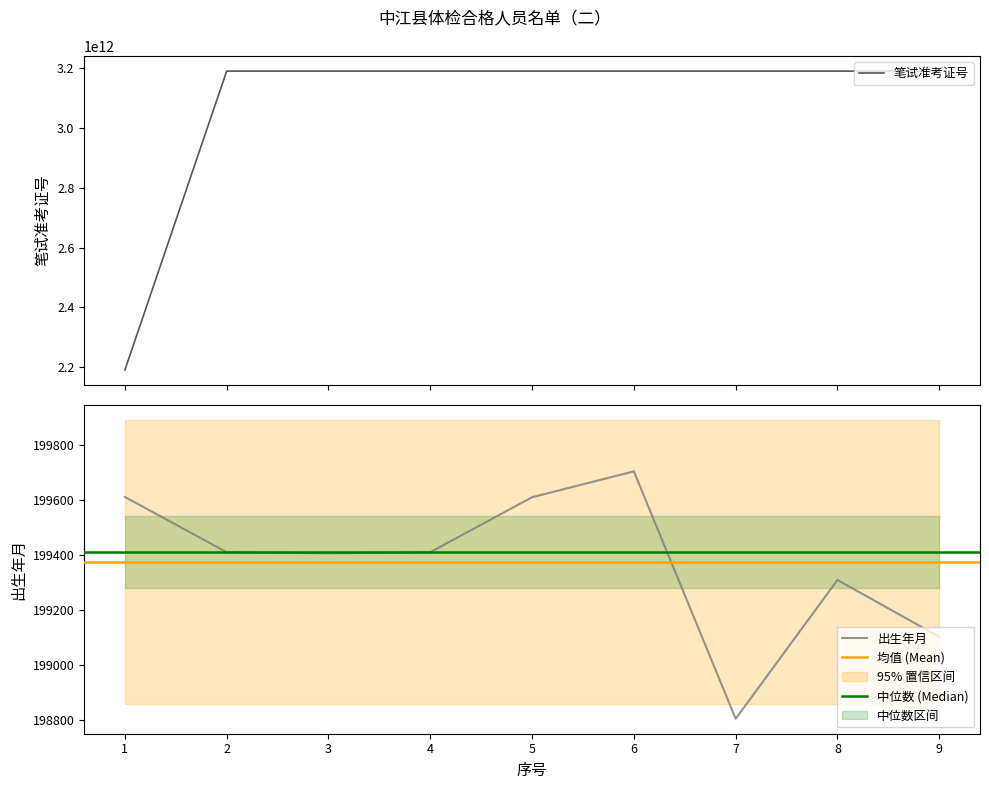

Where is 笔试准考证号 nearest to the value 2690205089908?

4